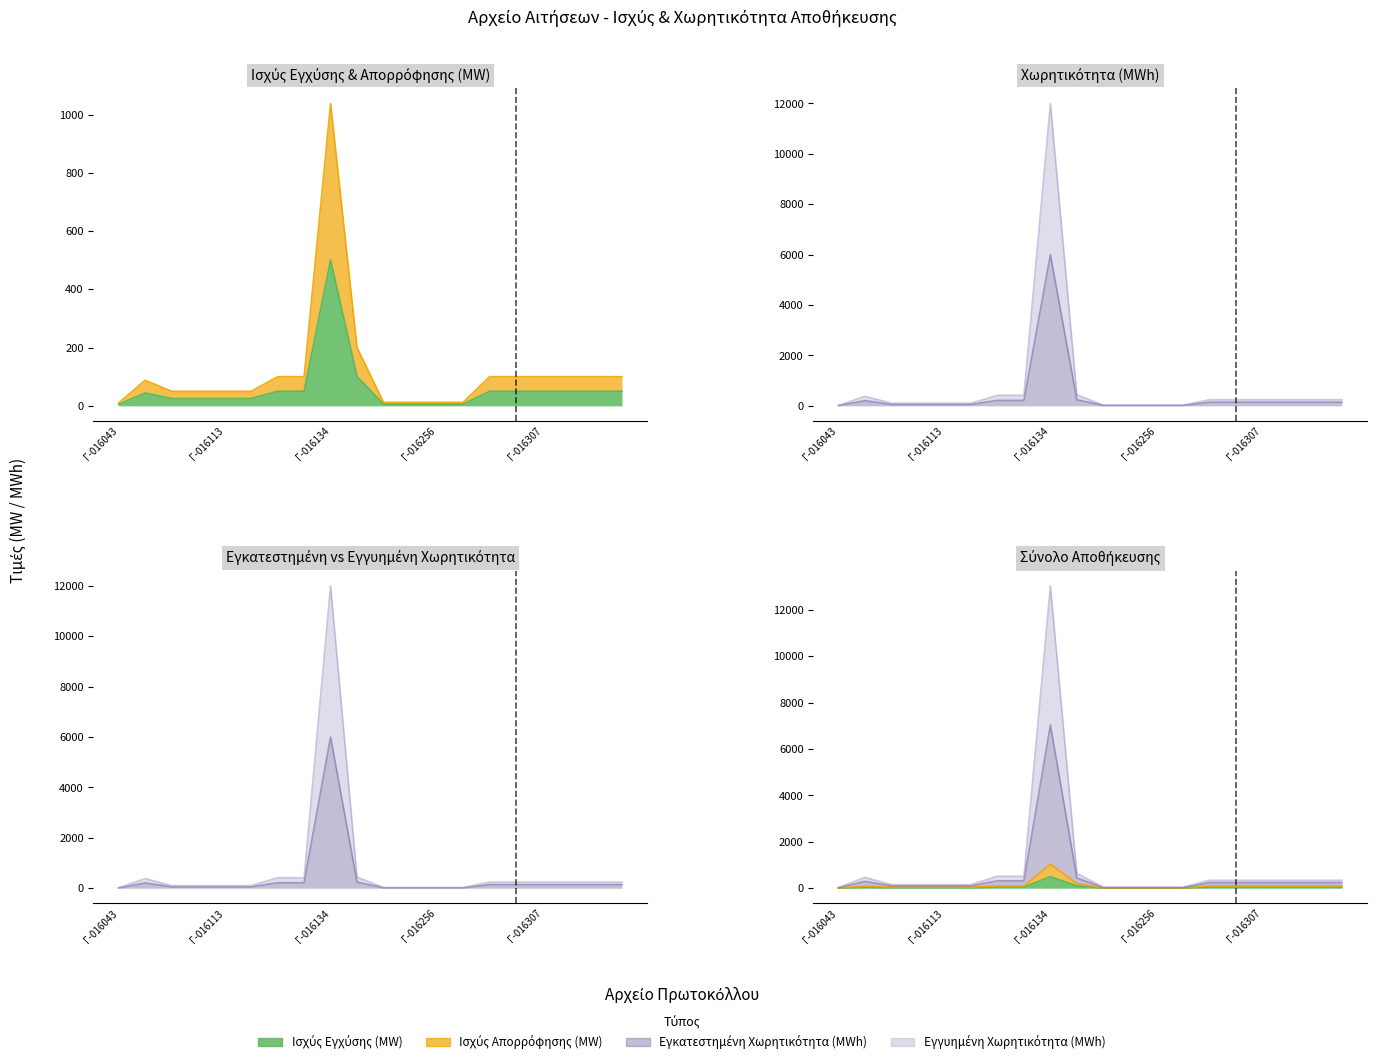

Between Γ-016110 and Γ-016302, which series saw the biggest shift?

ΕΓΓΥΗΜΕΝΗ ΧΩΡΗΤΙΚΟΤΗΤΑ (MWh)